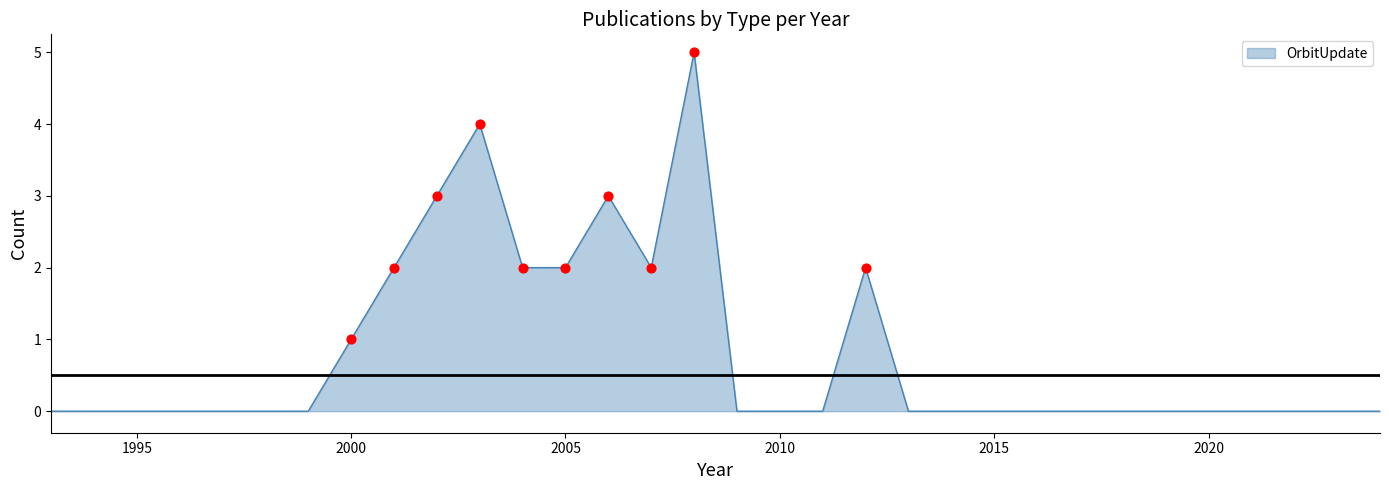

What is the greatest value displayed?

5